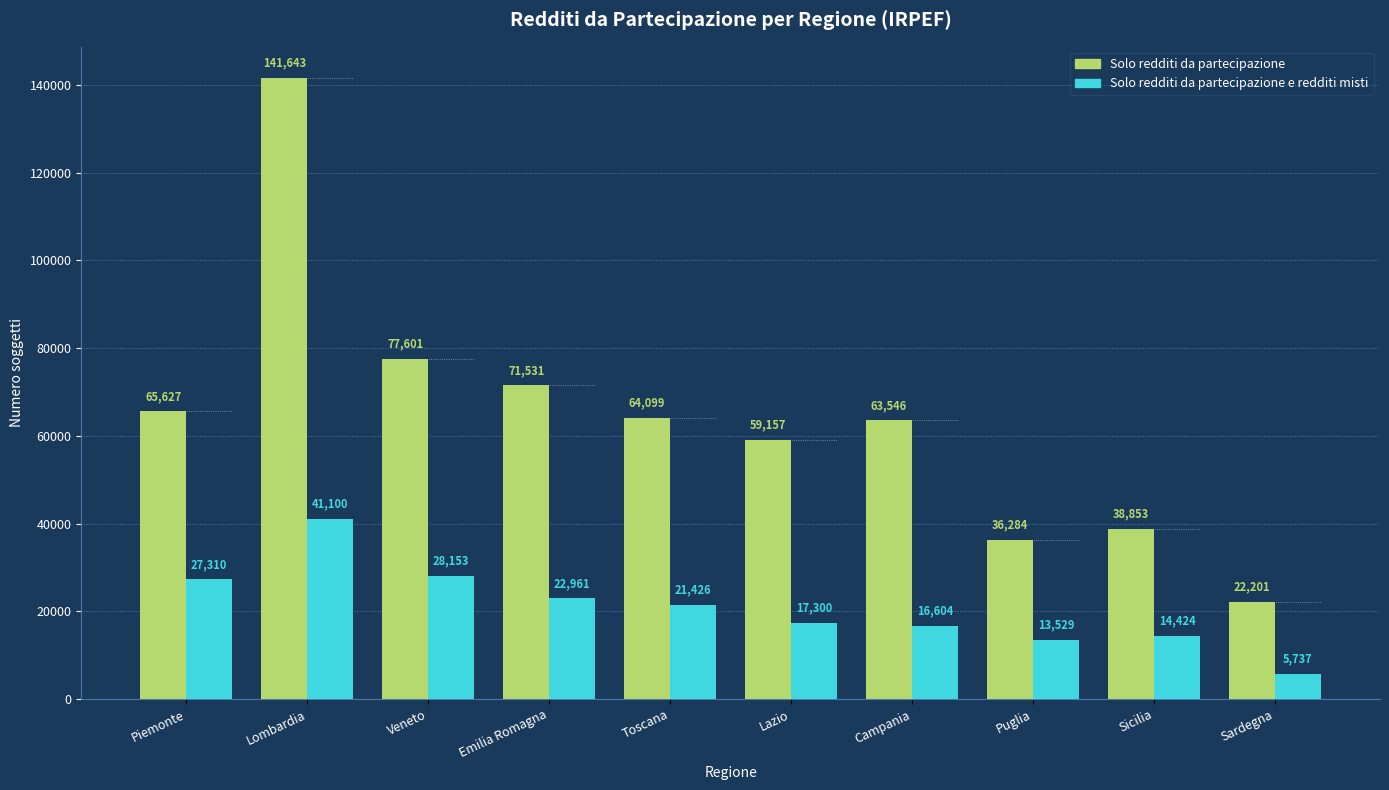

What is the greatest value displayed?

141643